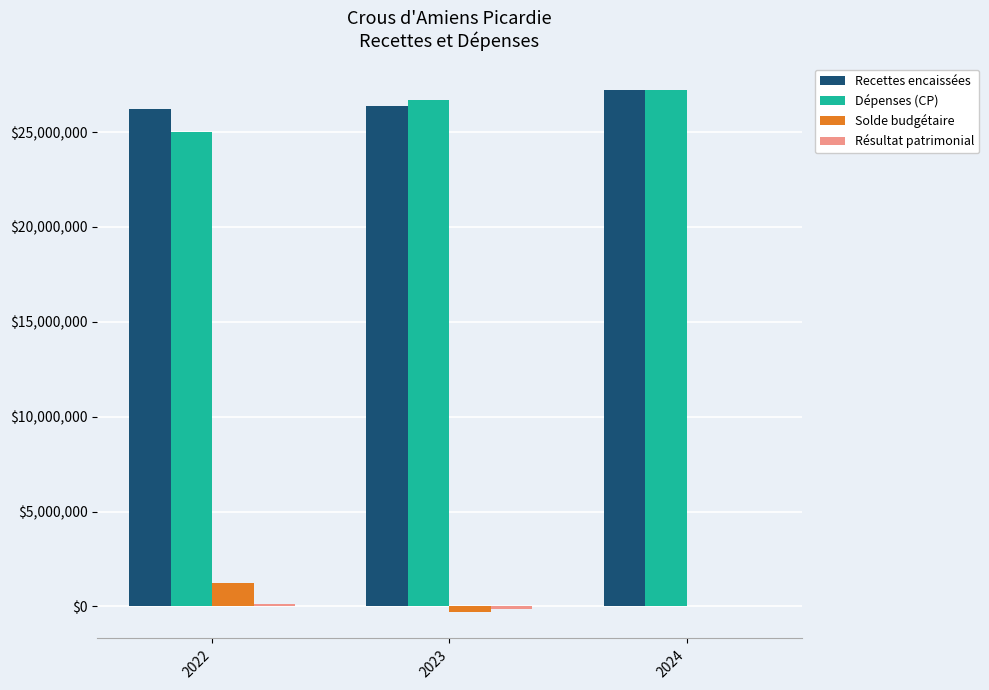

The value of Recettes encaissées at 2022 is 11059153.1. True or false?

False